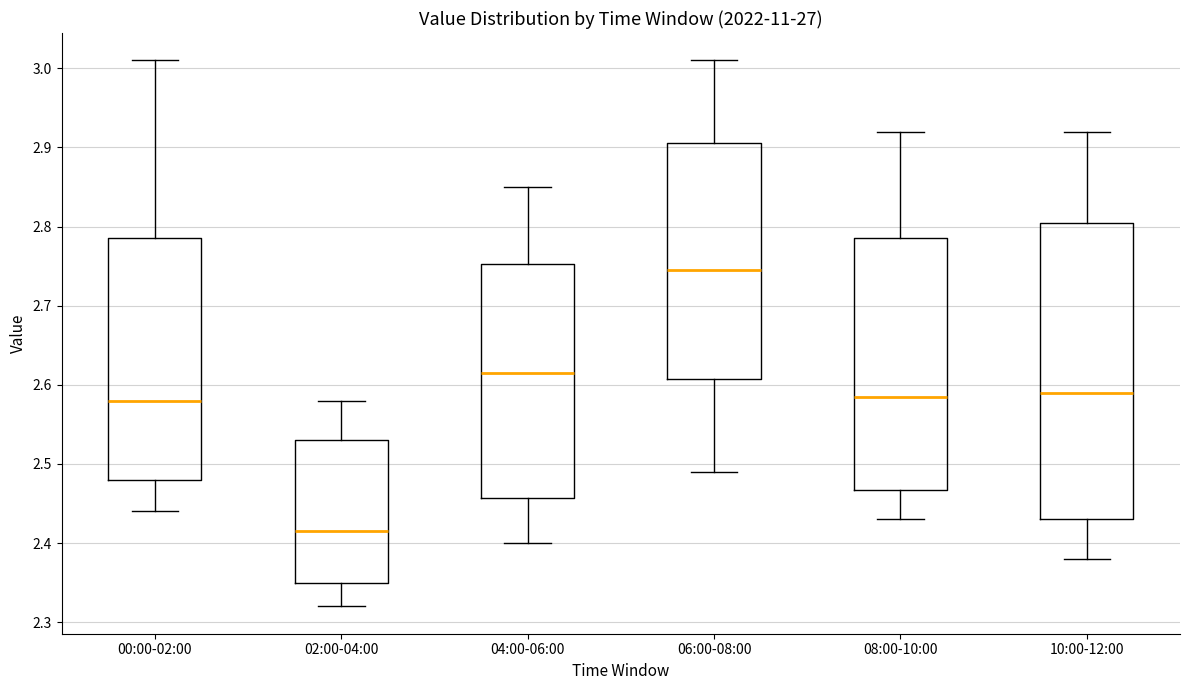

Reading left to right, transcribe this box plot: for each box, give where its median line is, the range the box spans, and where its two whiskers end, as read against the y-axis. The values are not printed on the chart, so give them approximately, as read against the axis.

00:00-02:00: median 2.58, box 2.48 to 2.79, whiskers 2.44 to 3.01
02:00-04:00: median 2.42, box 2.35 to 2.53, whiskers 2.32 to 2.58
04:00-06:00: median 2.62, box 2.46 to 2.75, whiskers 2.40 to 2.85
06:00-08:00: median 2.75, box 2.61 to 2.91, whiskers 2.49 to 3.01
08:00-10:00: median 2.59, box 2.47 to 2.79, whiskers 2.43 to 2.92
10:00-12:00: median 2.59, box 2.43 to 2.81, whiskers 2.38 to 2.92